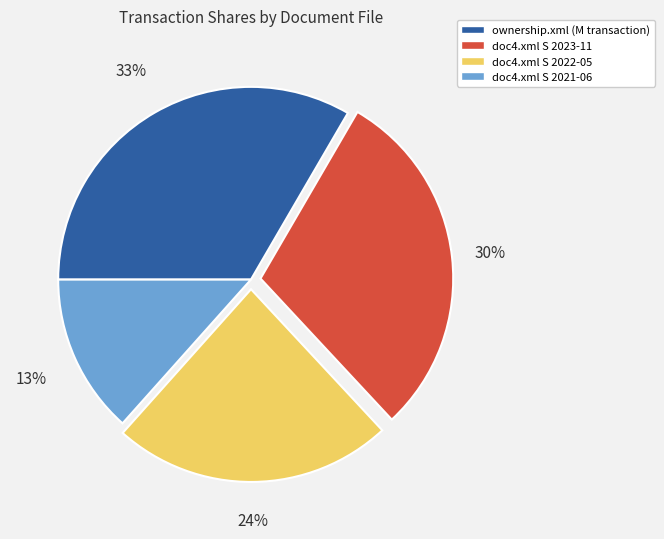

To the nearest percent, what is the difference between the largest and smallest slice percentages?

20%